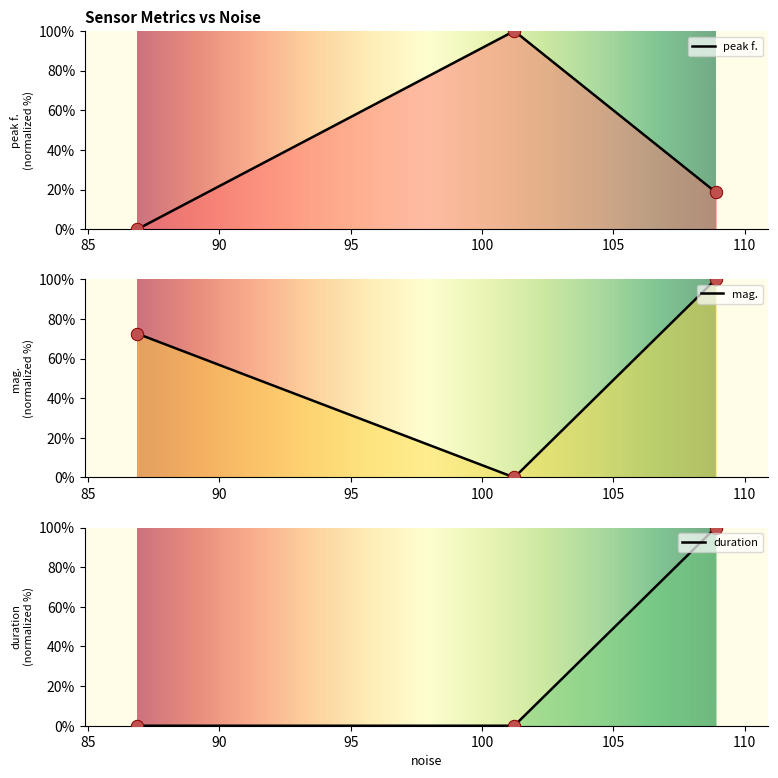

What are all the series names shown in the legend?

peak f., mag., duration